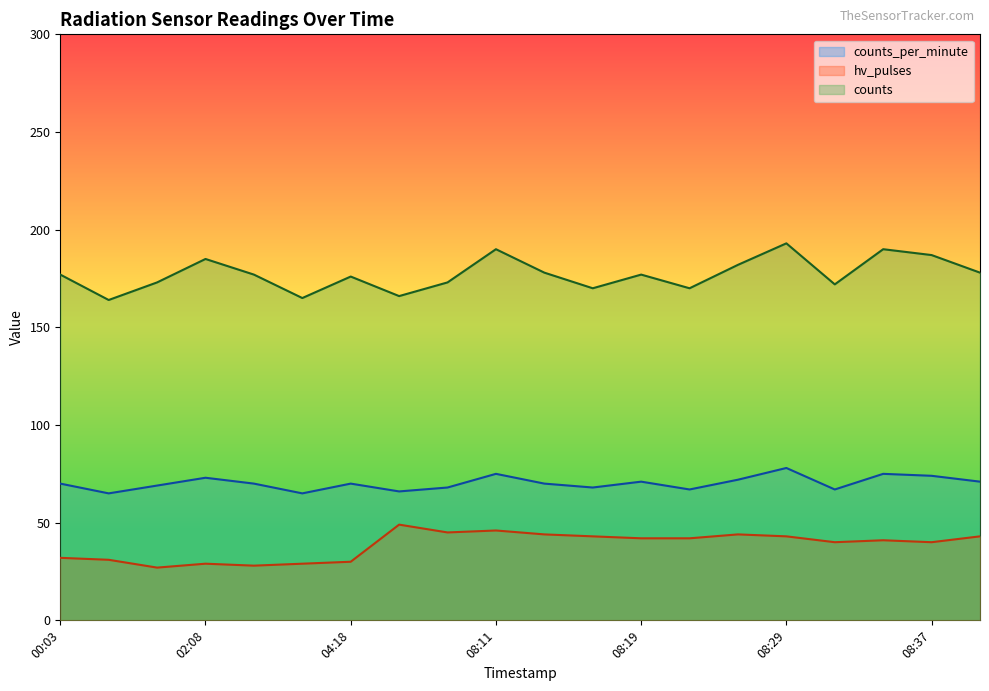

At which label does counts_per_minute reach its peak?

08:29